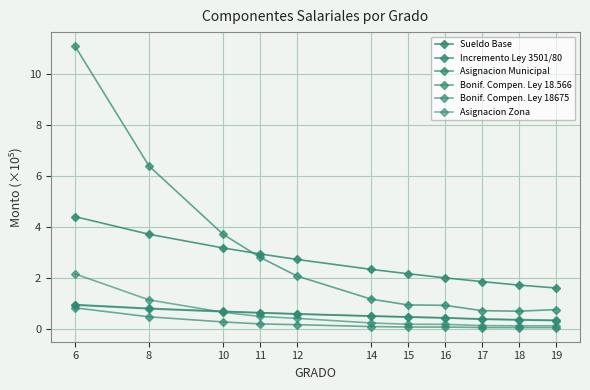

List the labels in order of Asignacion Municipal value, largest first.

6, 8, 10, 11, 12, 14, 15, 16, 19, 17, 18